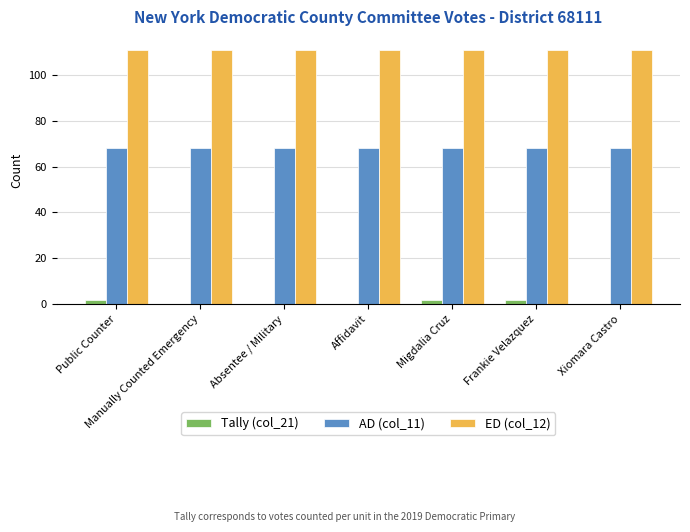

The ED (col_12) series shows 45 at Migdalia Cruz. True or false?

False